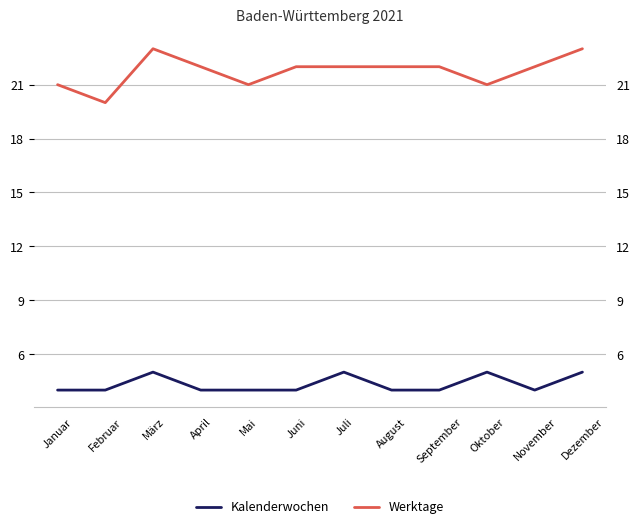

Is the value of Kalenderwochen at Oktober greater than the value of Werktage at Juli?

No